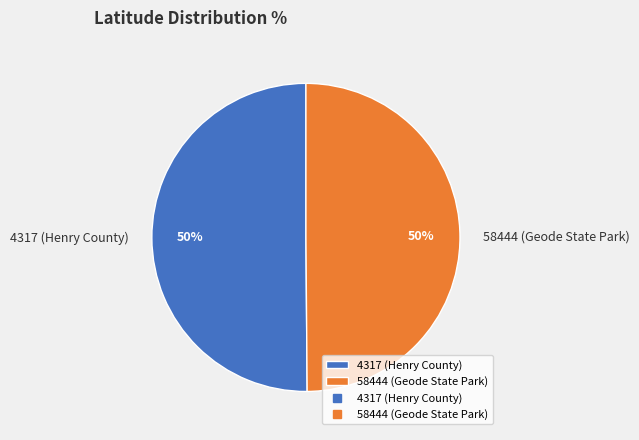

To the nearest percent, what percentage of the pie is 4317 (Henry County)?

50%